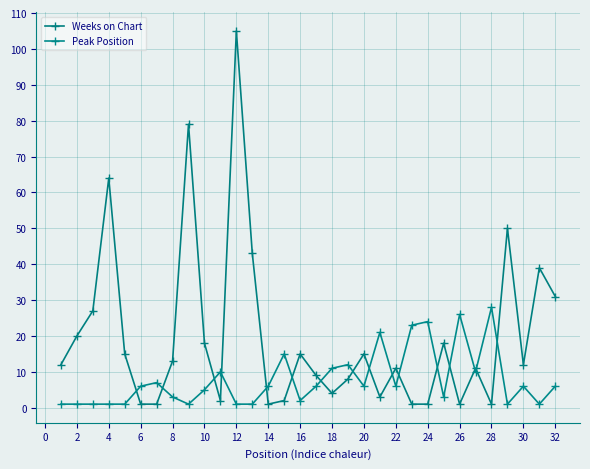

List the series in order of their peak value, highest first.

Weeks on Chart, Peak Position